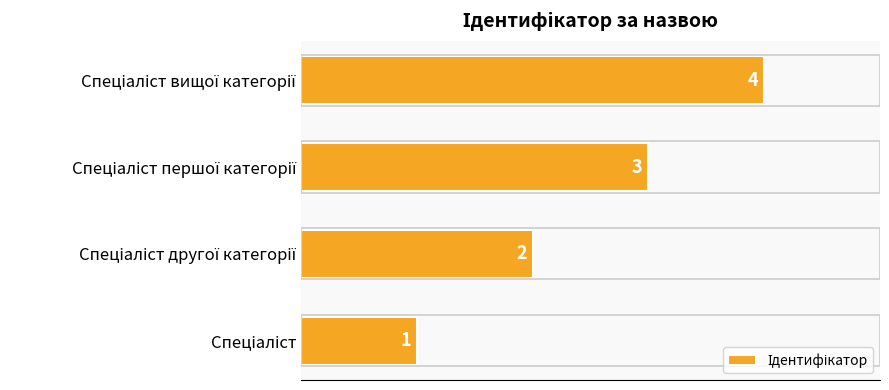

Count the values in the range 2 to 4.

3